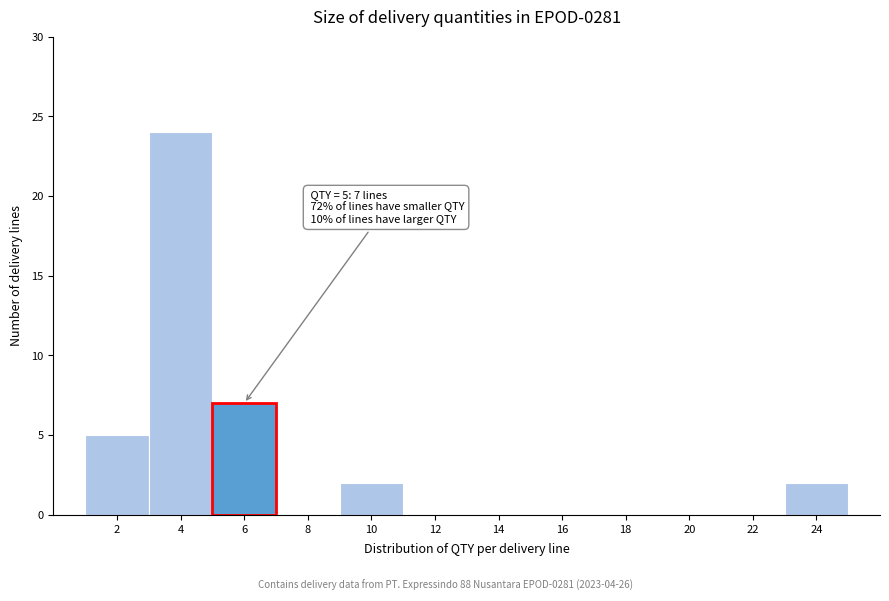

Over which range of the x-axis is the bar tallest?

3 to 5